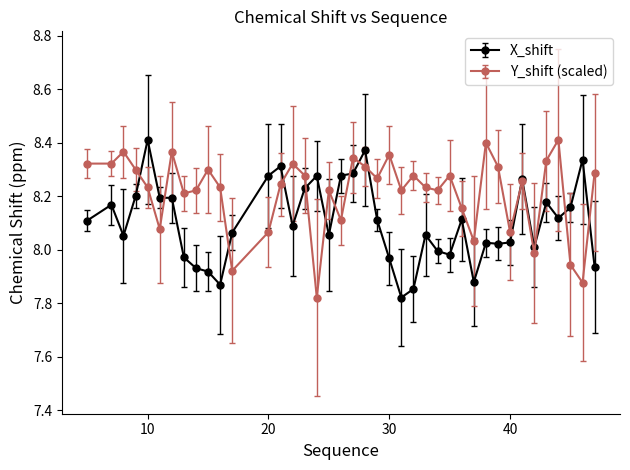

Which series has the largest total across all categories?

Y_shift (scaled)